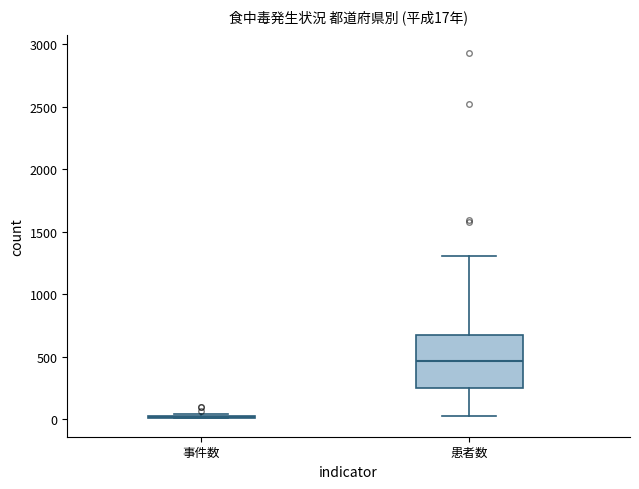

Comparing the boxes themselves (not the whiskers), which one is the tallest?

患者数